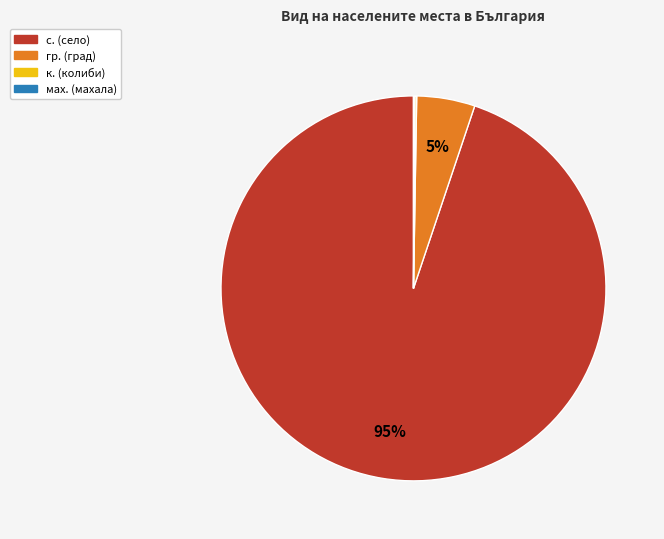

To the nearest percent, what is the average slice percentage?

25%